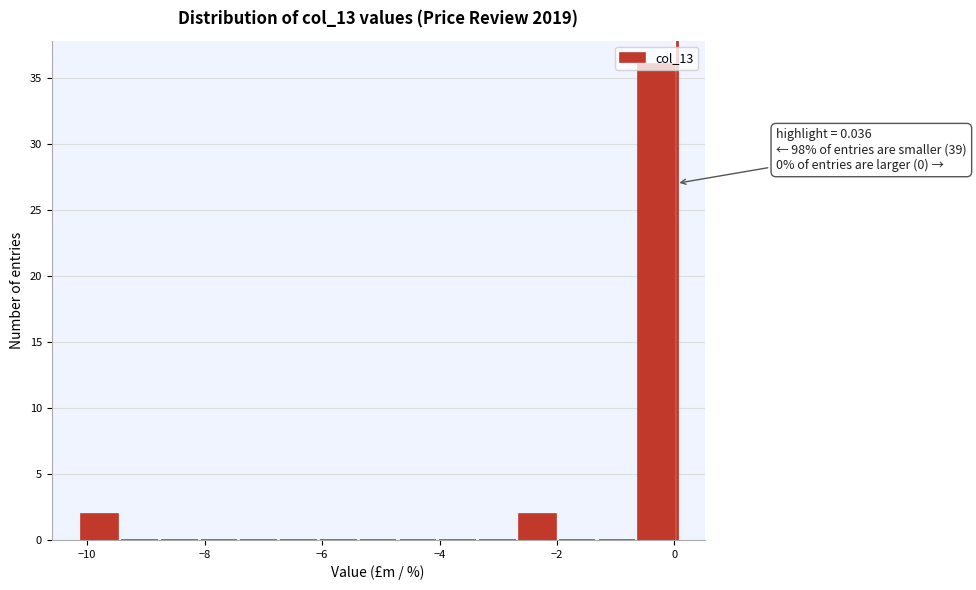

Around what value on the x-axis is the tallest bar? Give the approximate position of its centre, as read against the axis.

-0.4